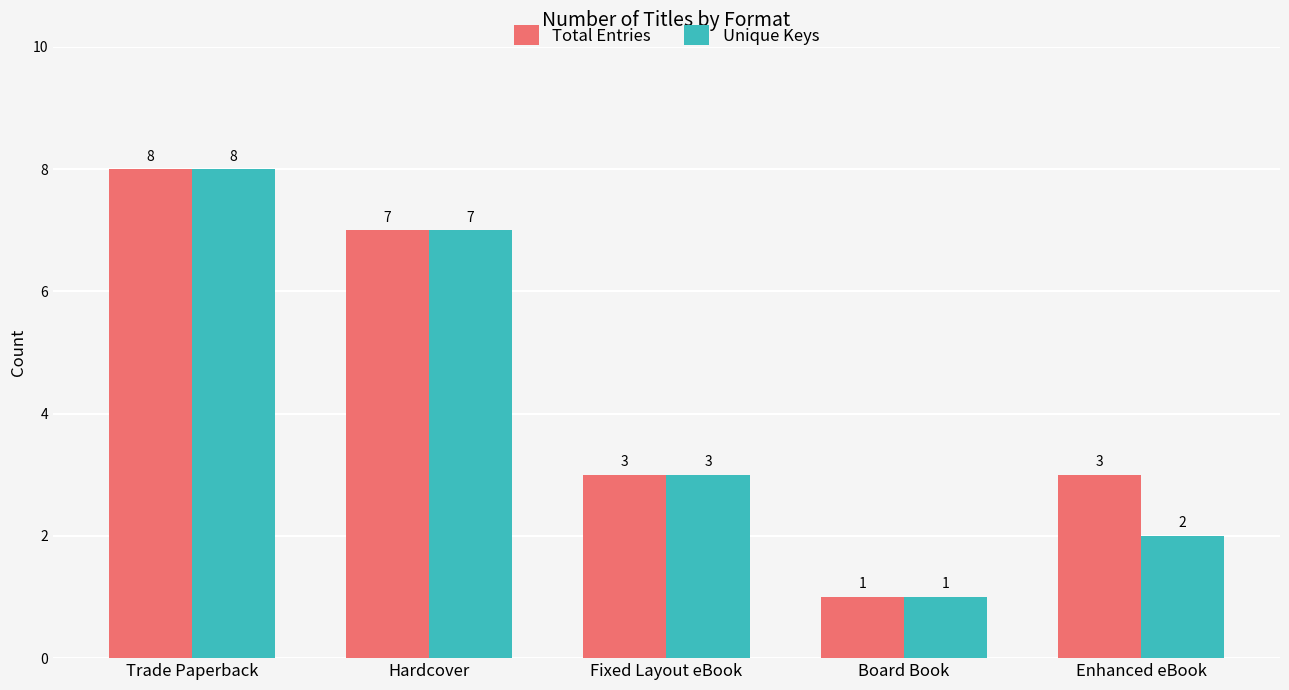

List the series in order of their overall mean, highest first.

Total Entries, Unique Keys